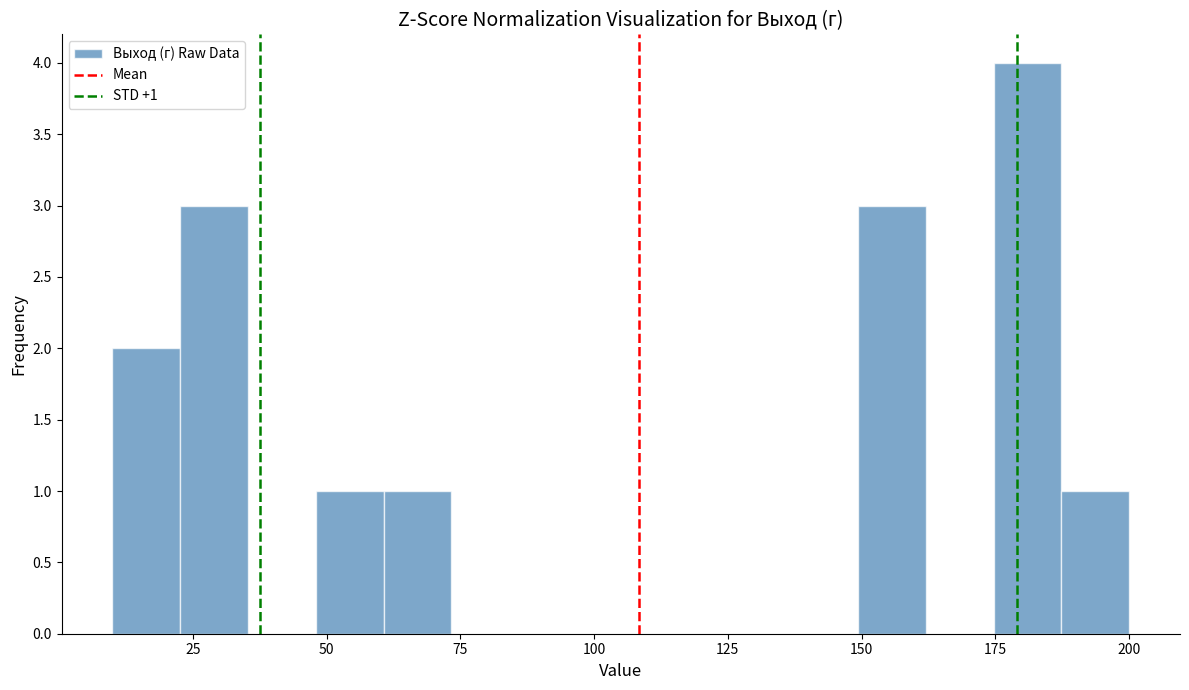

Read against the x-axis, roughly where is the centre of the tallest bar?

180